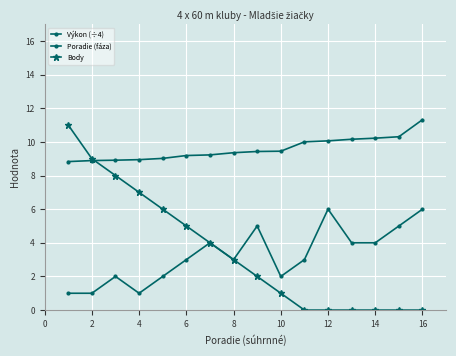

How many categories are shown in the chart?

16